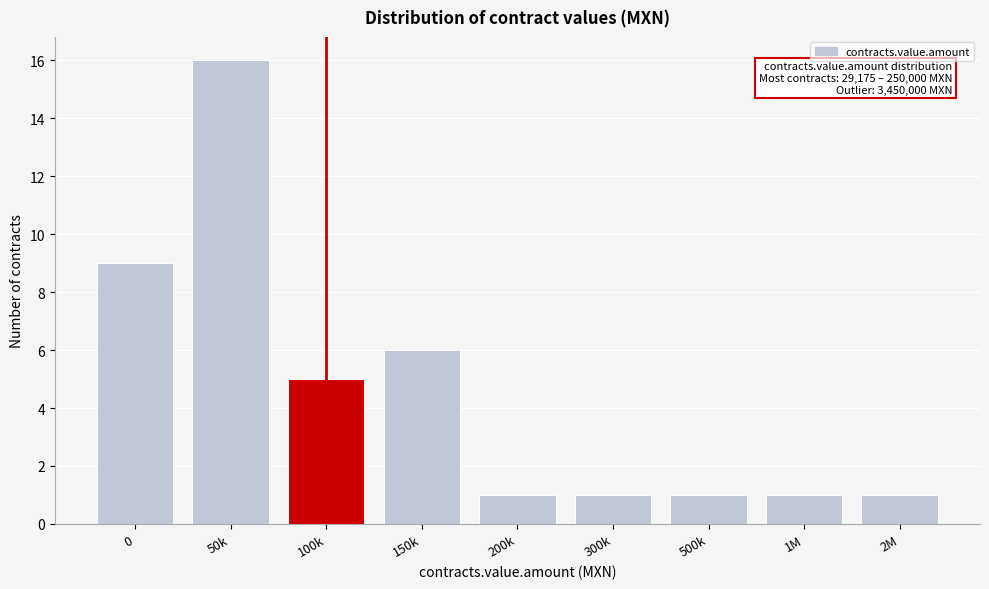

Reading left to right, what are all the values shown in this chart?

9	16	5	6	1	1	1	1	1